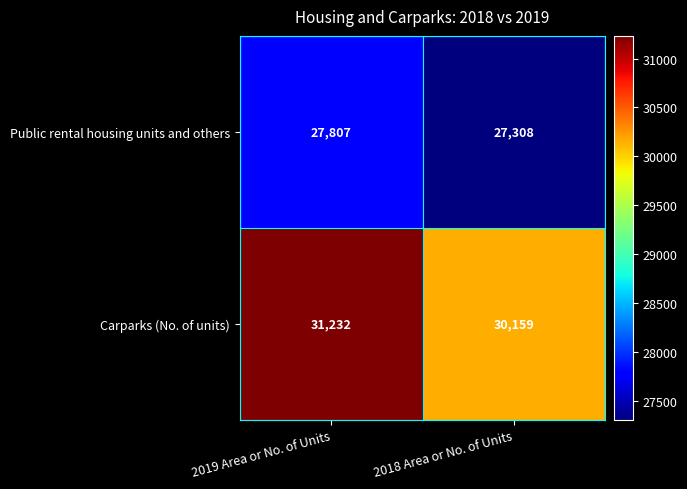

What value does the Public rental housing units and others series have at 2018 Area or No. of Units, to the nearest 5?

27310